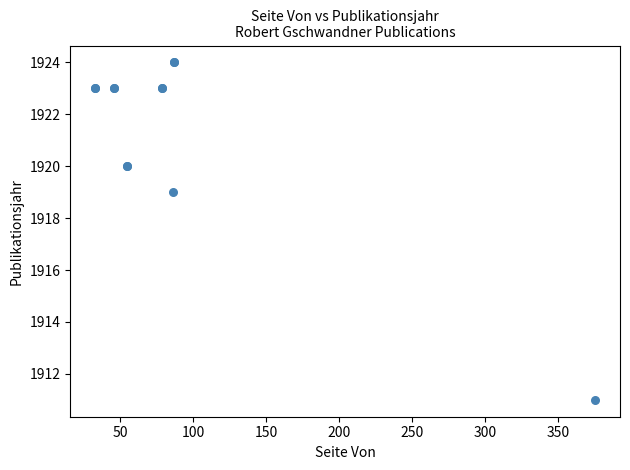

What Y value in the scatter plot is closest to 1917?

1919